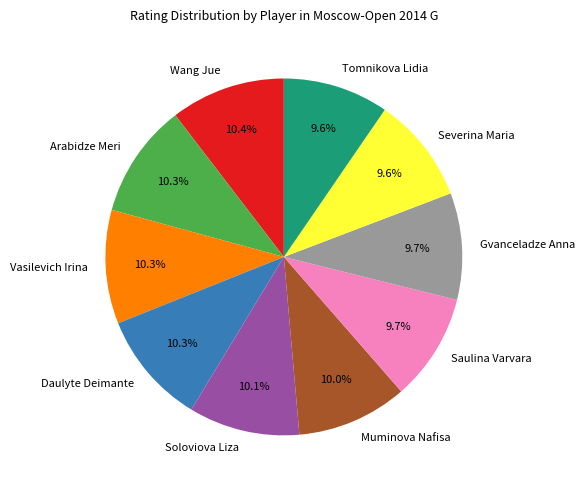

Does Soloviova Liza represent more than half of the total?

No